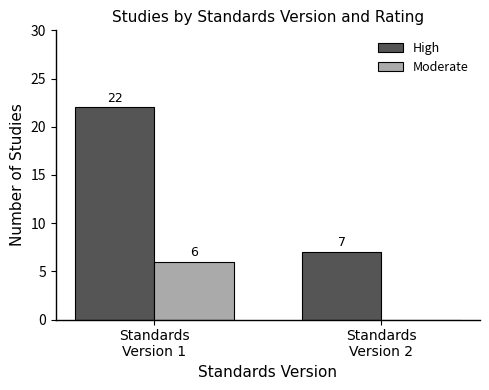

Reading left to right, what are all the values shown in this chart?

High: Standards
Version 1=22	Standards
Version 2=7
Moderate: Standards
Version 1=6	Standards
Version 2=0